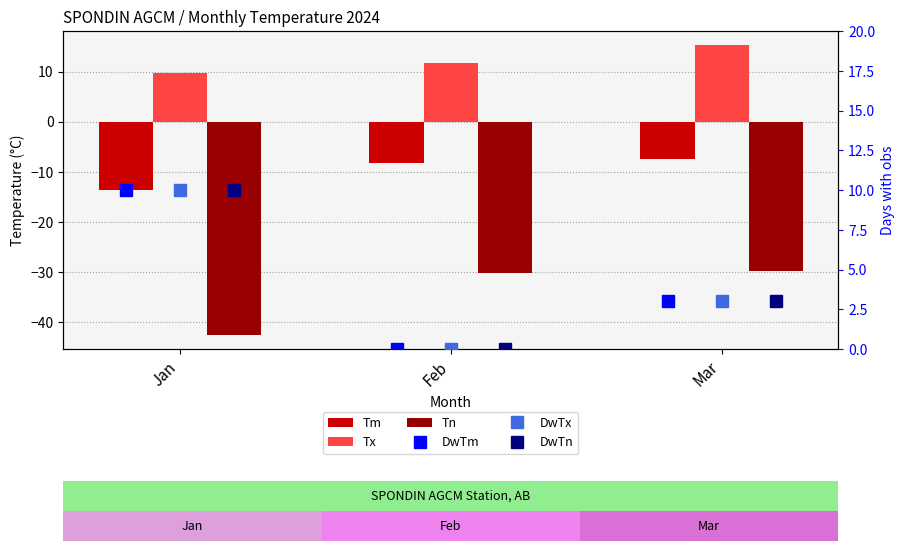

Which series has the largest total across all categories?

Tx